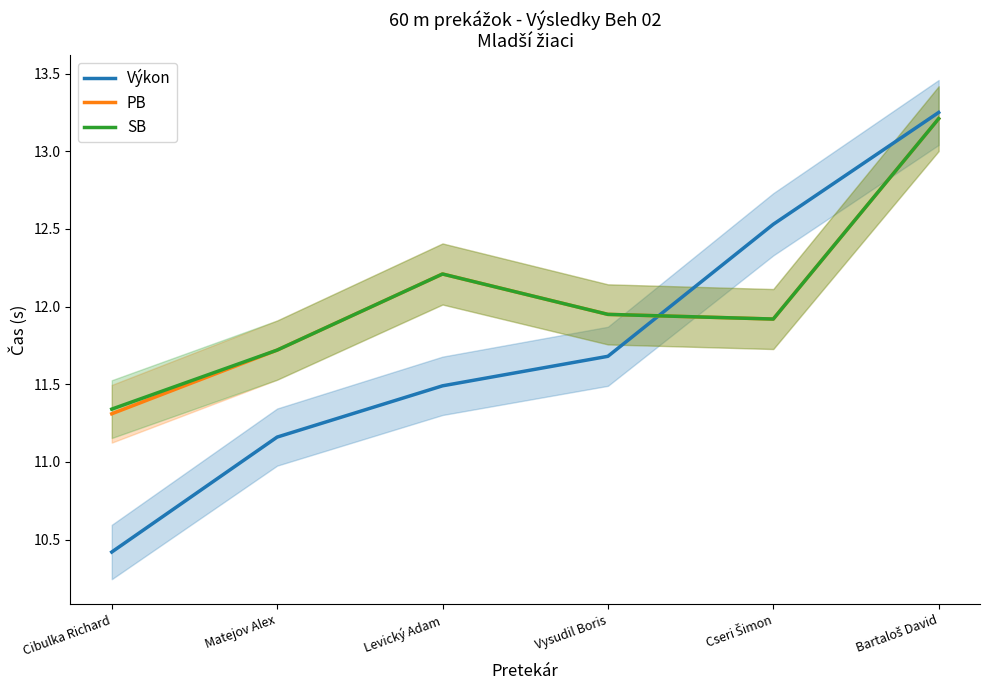

Which series has the largest range (max minus min)?

Výkon